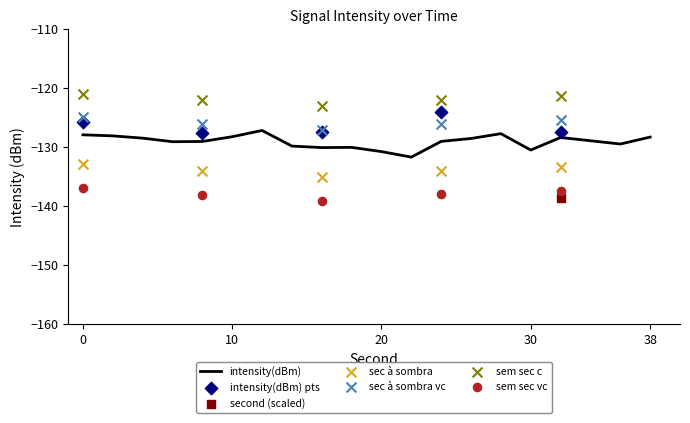

Which series has the largest total across all categories?

second